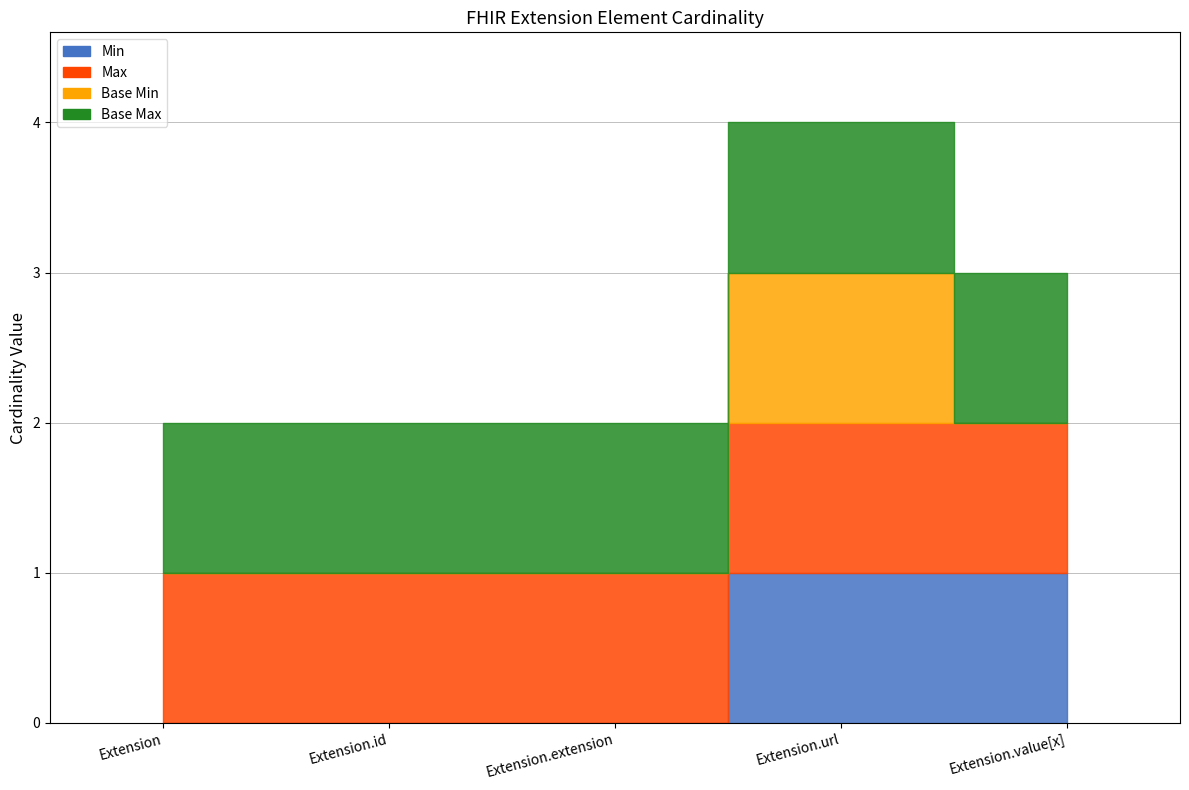

True or false: Base Min has a value of 0 at Extension.

True